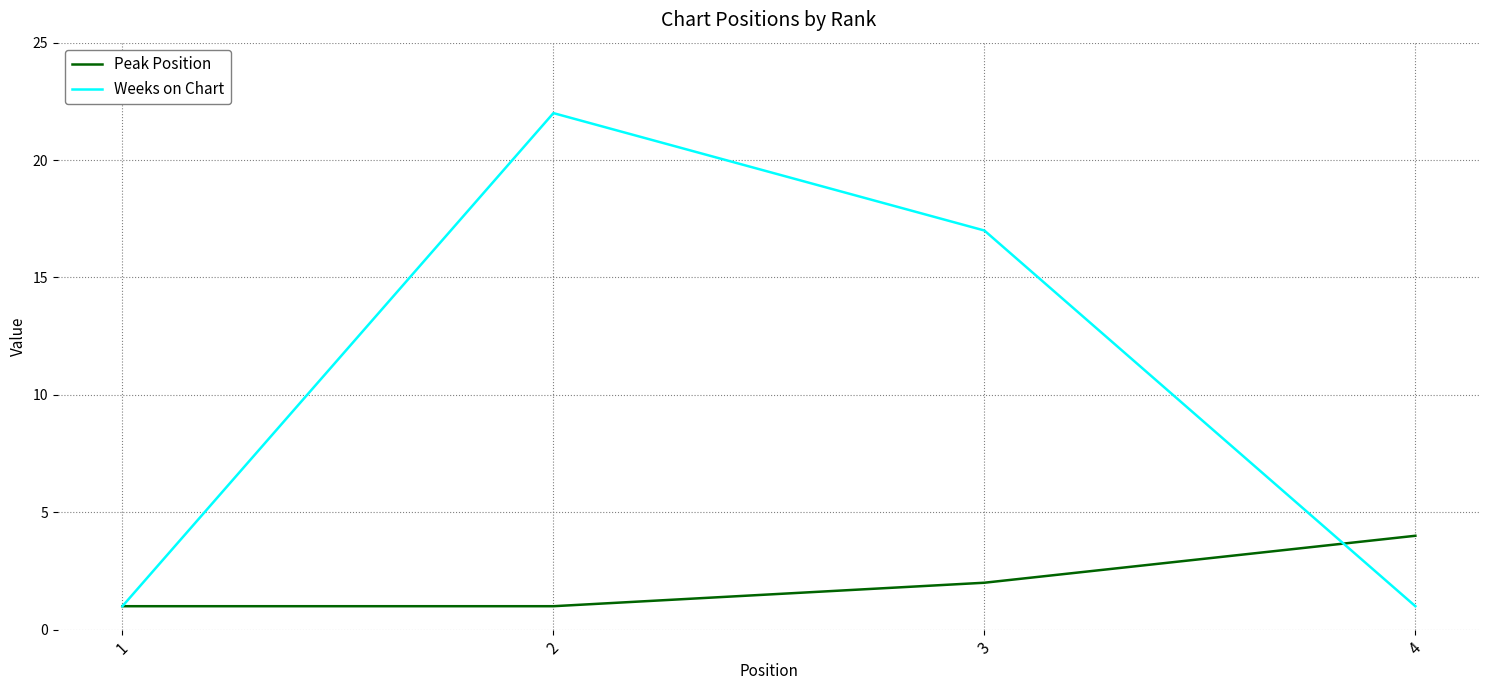

Which series changed the most between 3 and 4?

Weeks on Chart